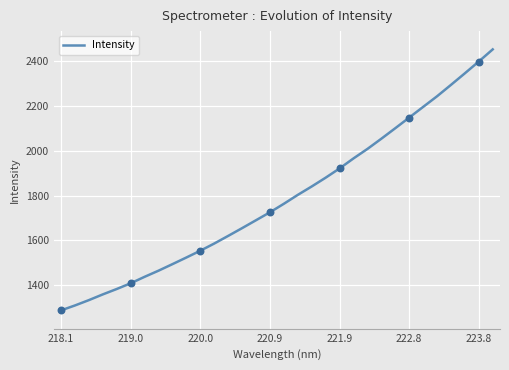

What is the difference between the maximum and minimum values?

1163.1